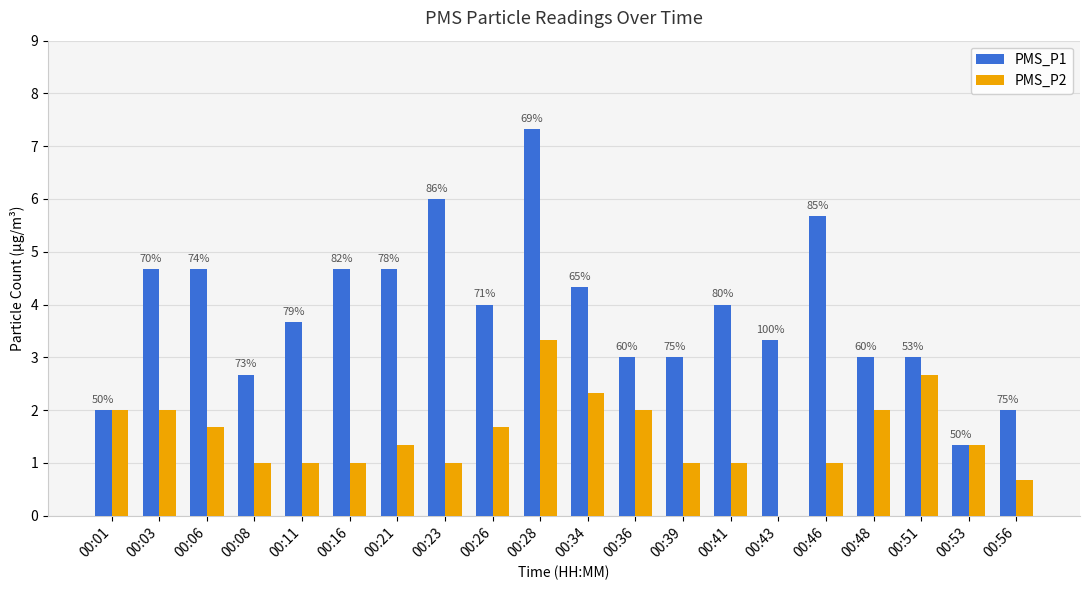

What are all the series names shown in the legend?

PMS_P1, PMS_P2